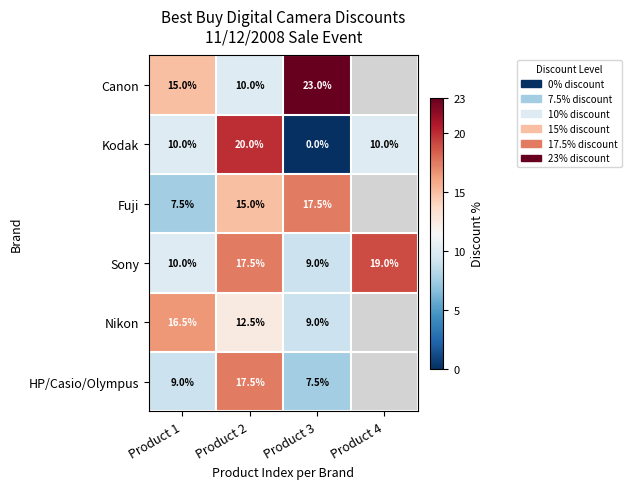

What is the average value of the Sony series?

13.9